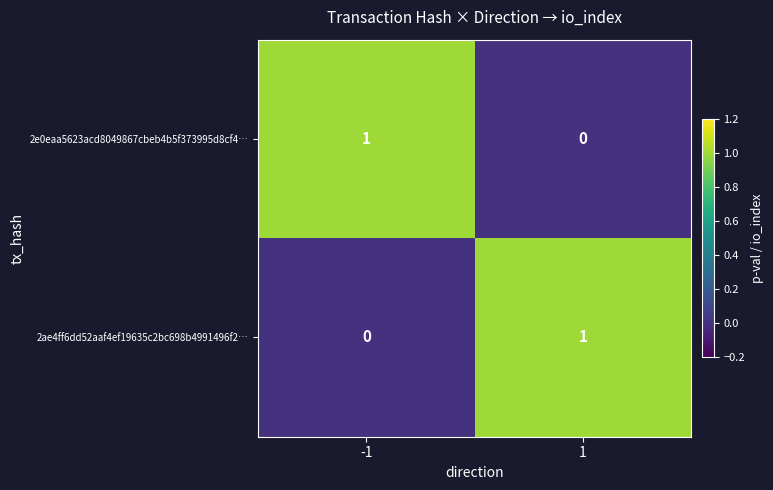

Is it true that 2ae4ff6dd52aaf4ef19635c2bc698b4991496f2… equals 0 at -1?

True